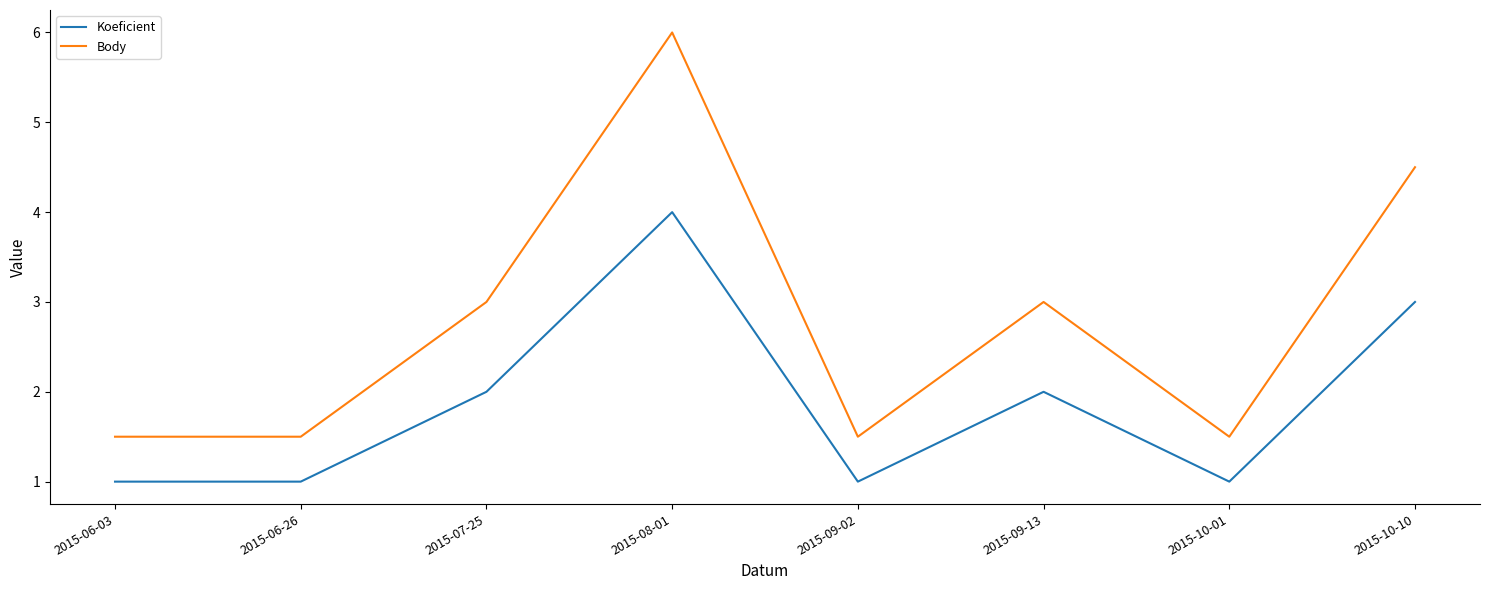

True or false: Koeficient and Body intersect in this chart.

False